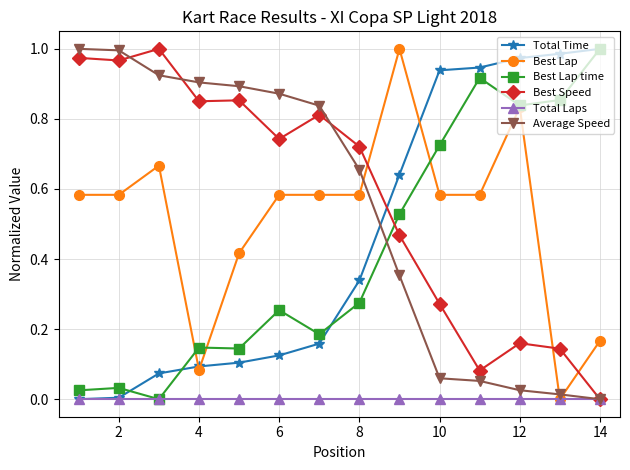

Is this an area chart (filled region under the line)?

No